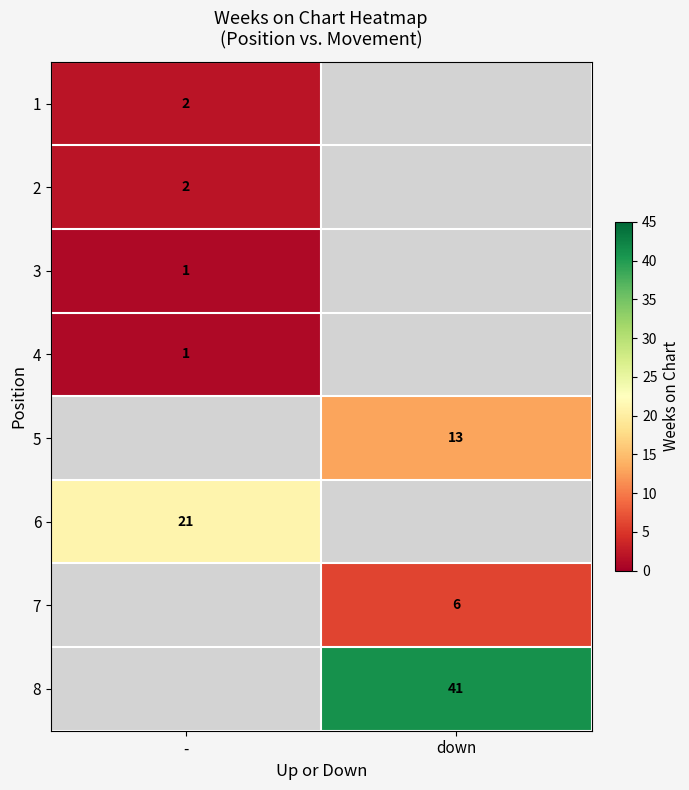

Between - and down, which is larger?

down